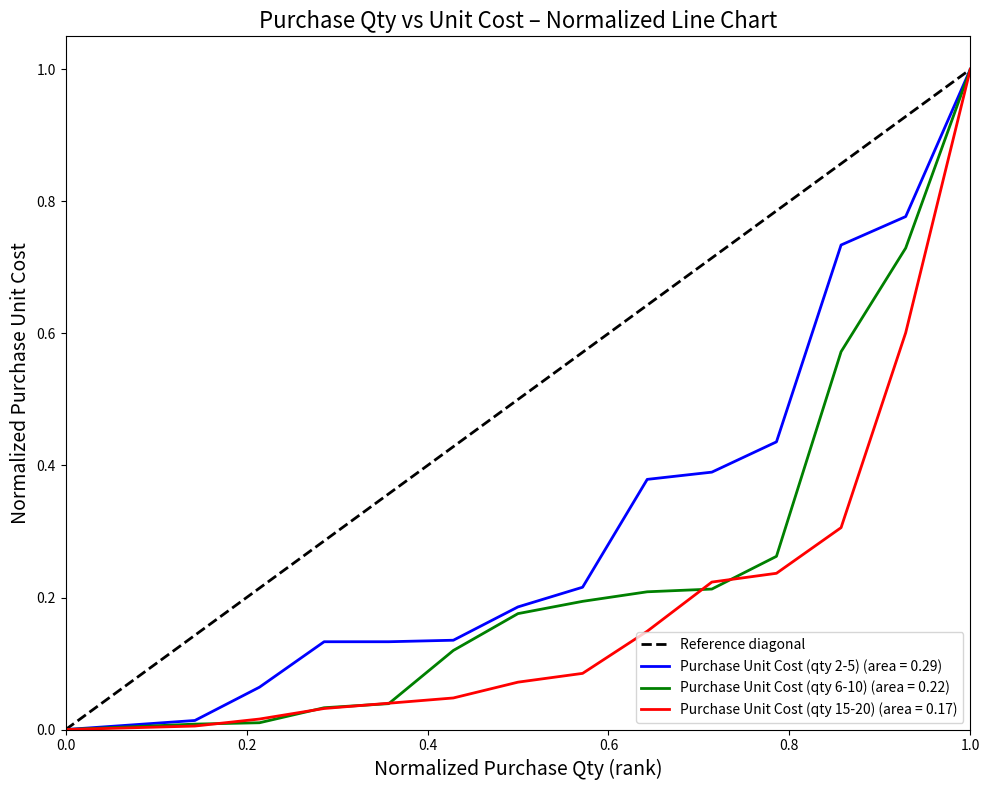

How many values are above zero?

1